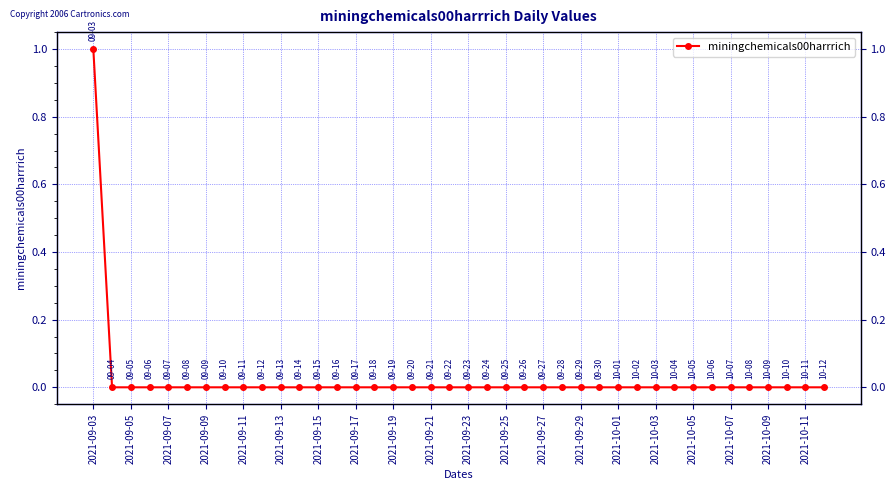

Reading left to right, transcribe all the data shown in this chart.

1	0	0	0	0	0	0	0	0	0	0	0	0	0	0	0	0	0	0	0	0	0	0	0	0	0	0	0	0	0	0	0	0	0	0	0	0	0	0	0